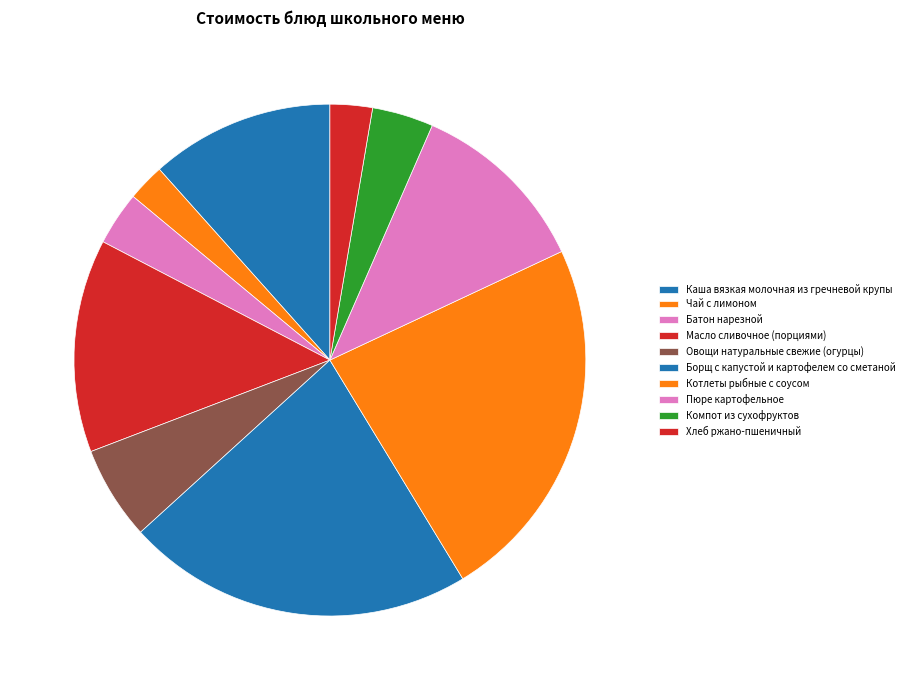

How many slices are in this pie chart?

10